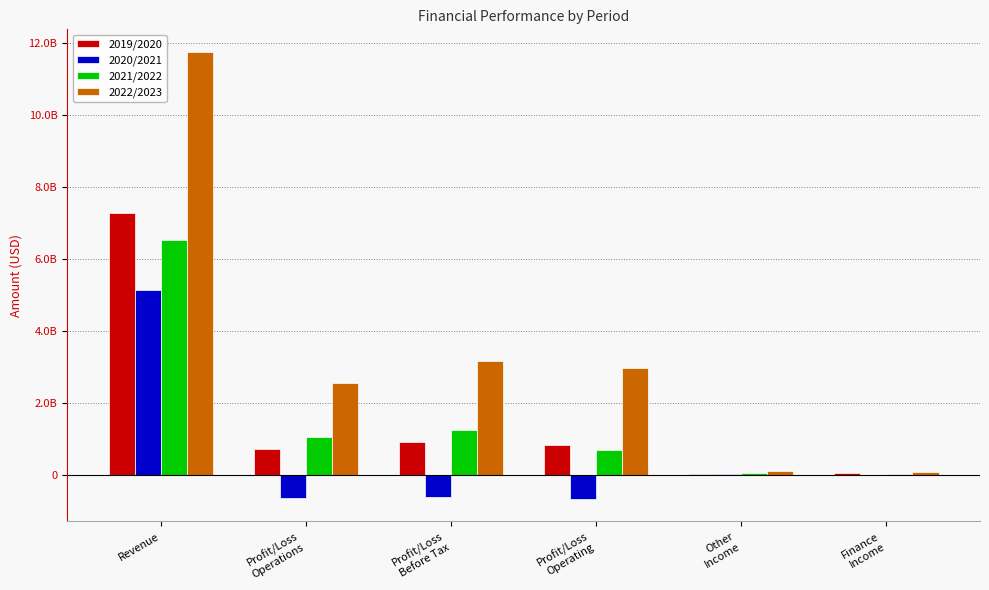

True or false: 2021/2022 has a value of 53978996 at Finance
Income.

False